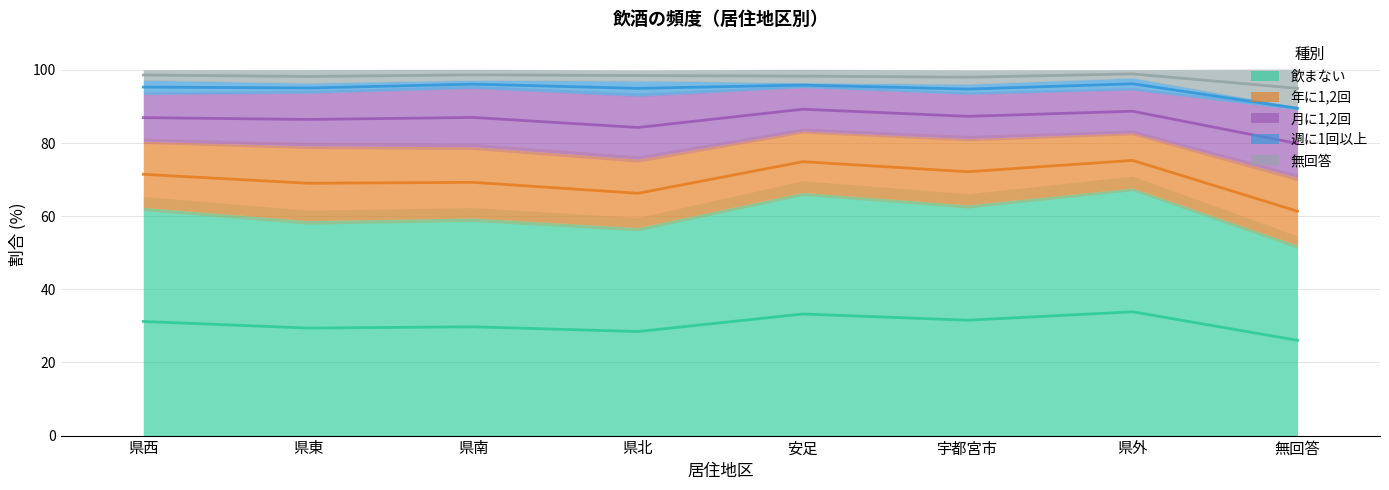

At which category is the sum across all series the highest?

県南